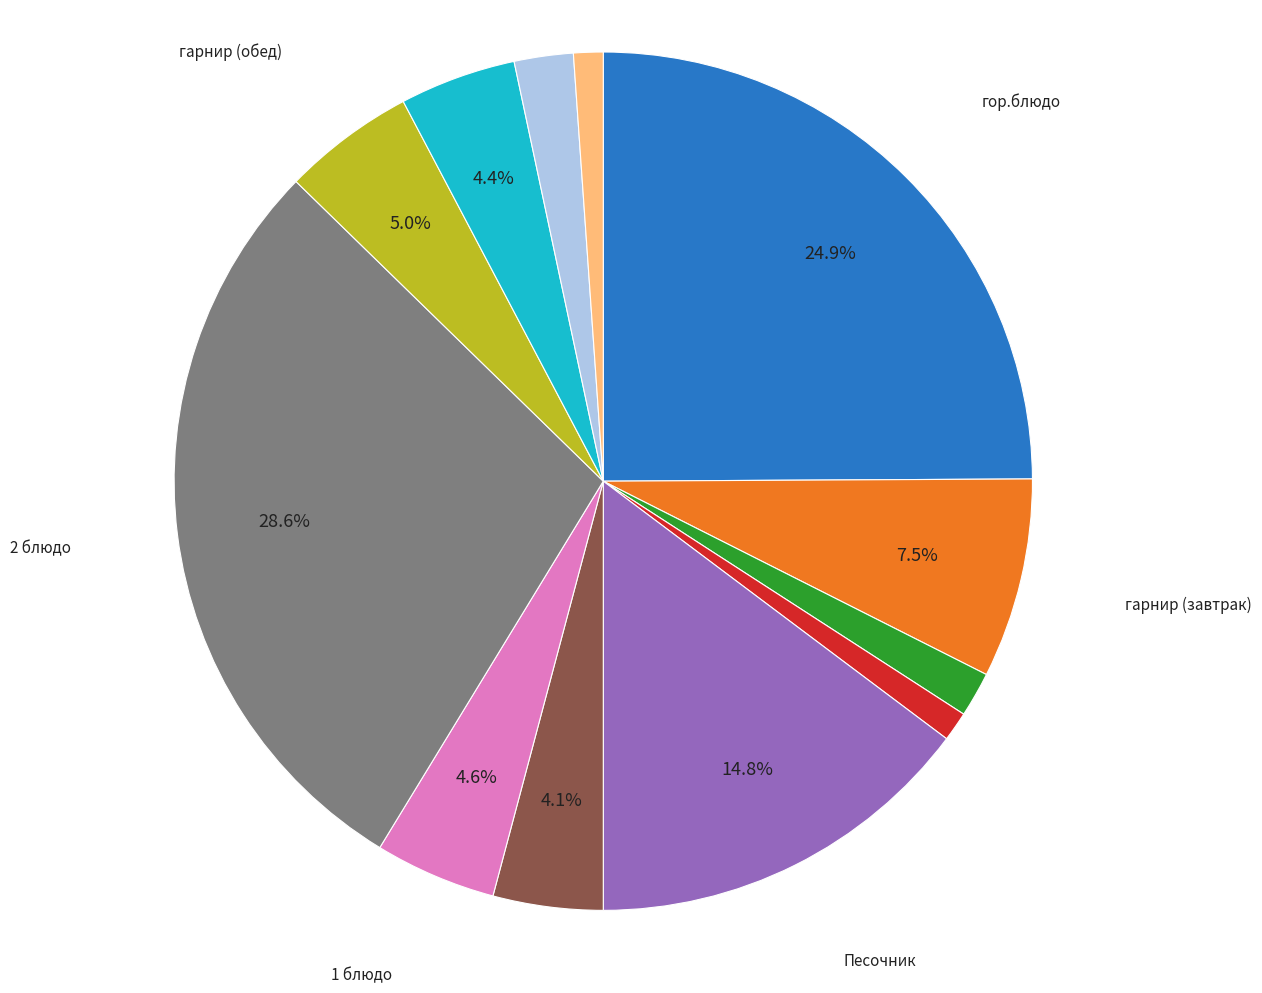

Is there a majority slice in this chart?

No